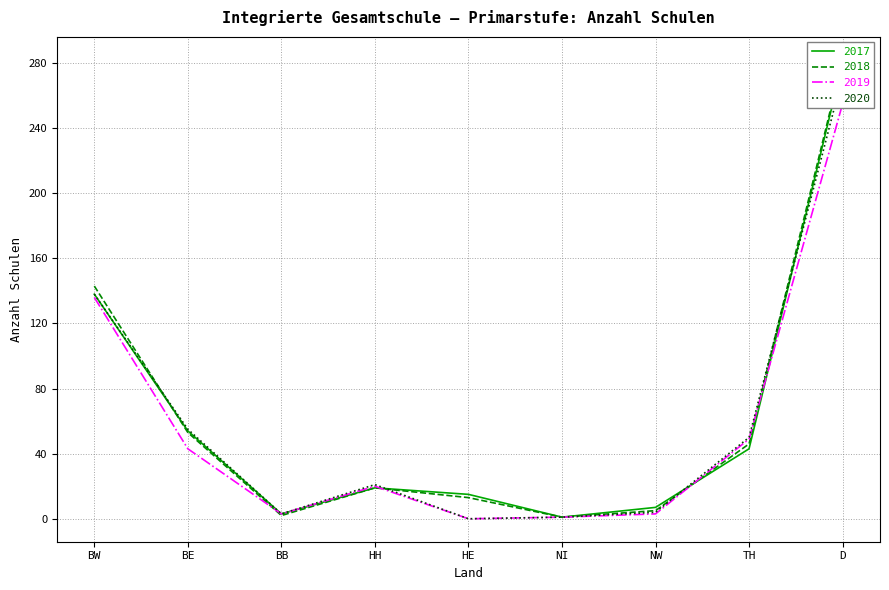

At NW, list the series in order from largest to smallest.

2017, 2018, 2020, 2019